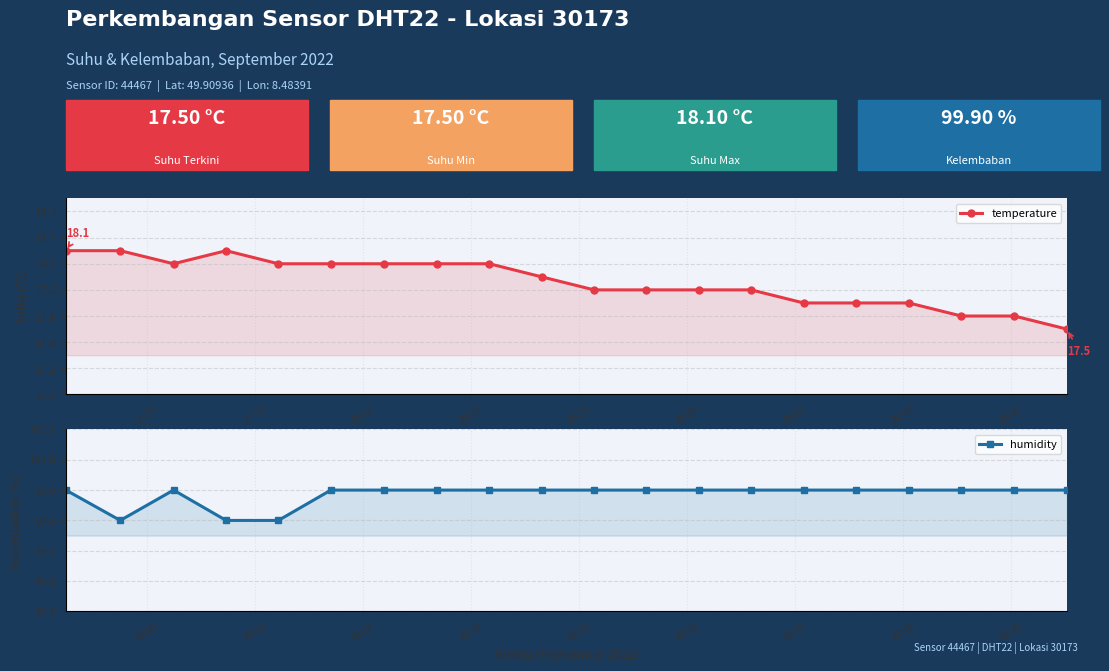

What is the highest value of the temperature series?

18.1